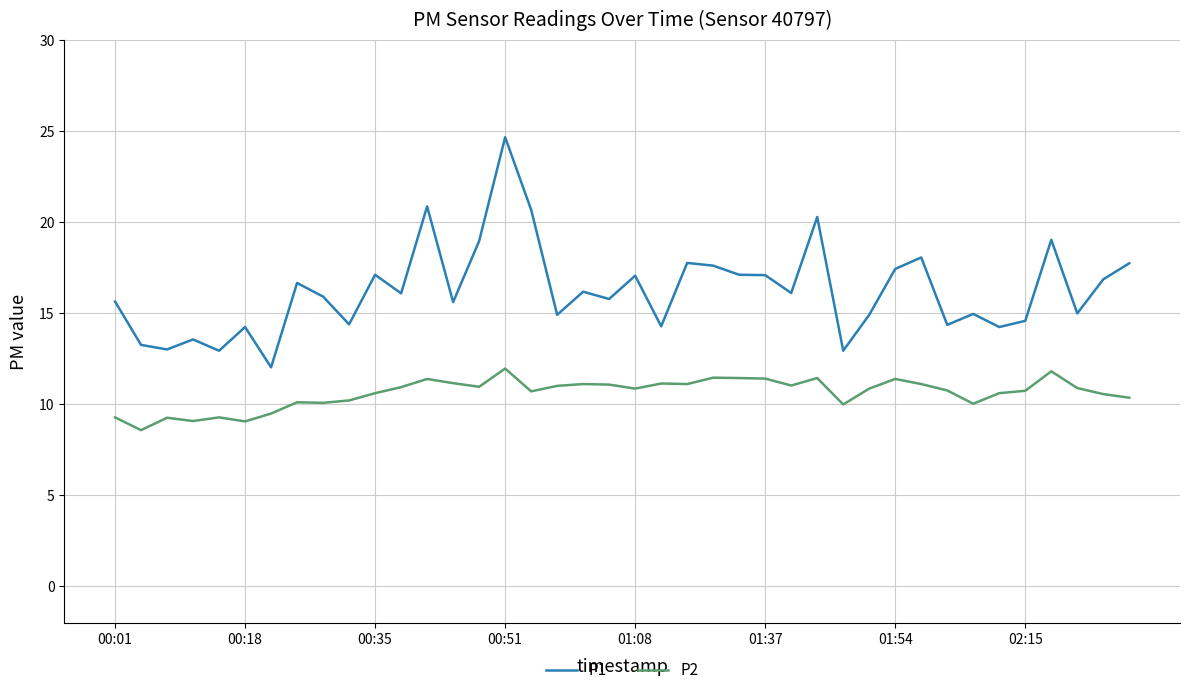

What is the difference between the maximum and minimum values in the P1 series?

12.6